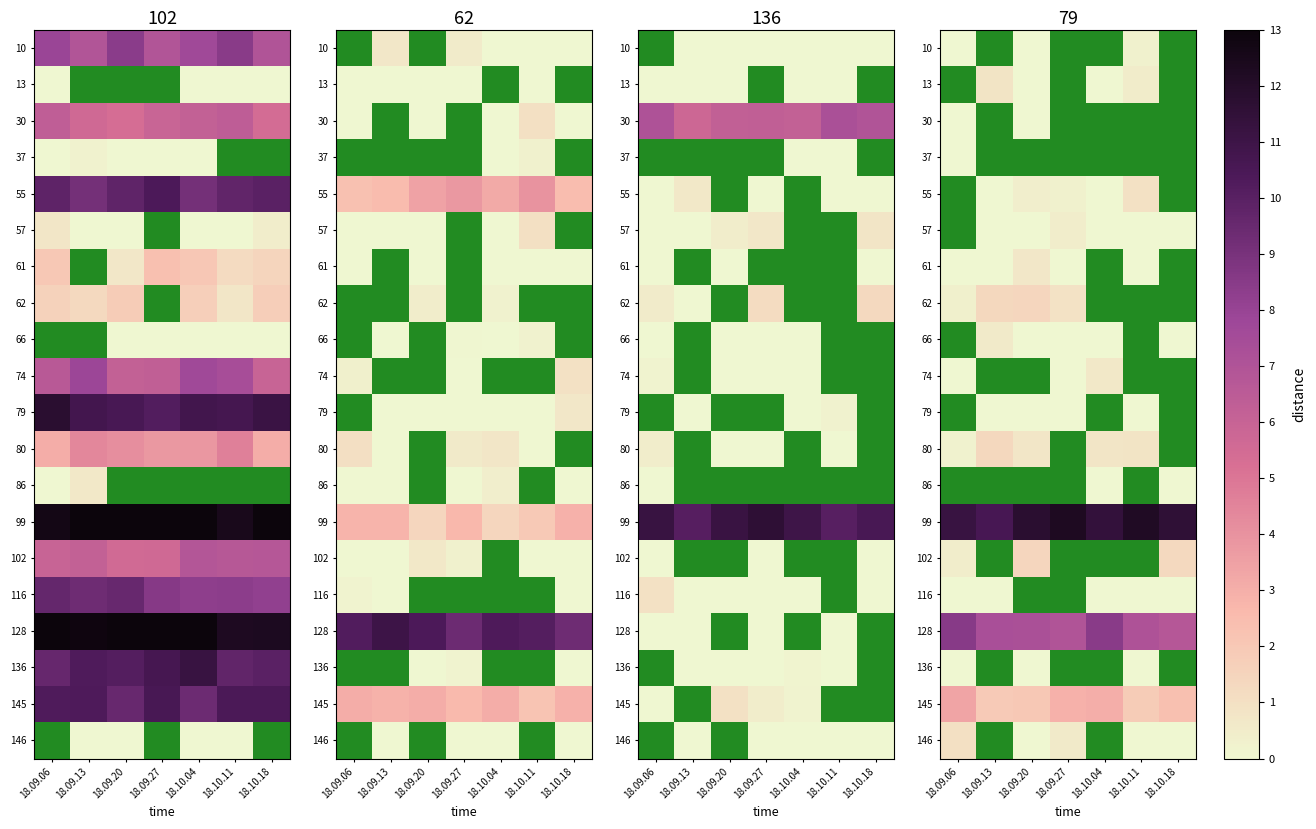

What is the difference between the row_13 values at 18.10.18 and 18.09.27?

0.7